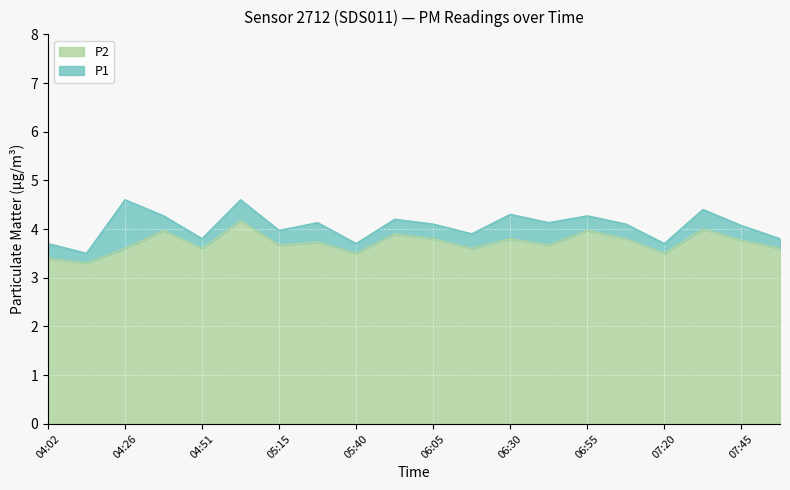

Does the chart display data point markers on the line(s)?

No